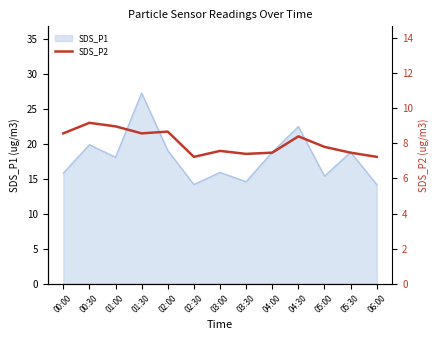

The SDS_P1 series shows 29.2 at 05:30. True or false?

False